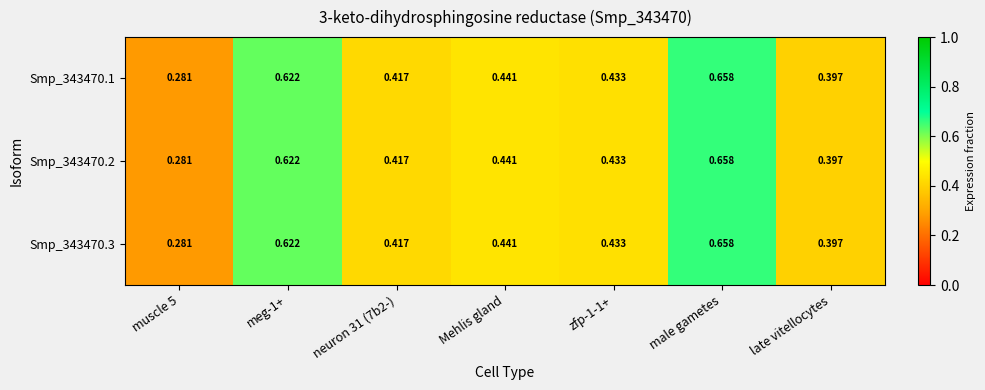

At which category is the sum across all series the highest?

male gametes